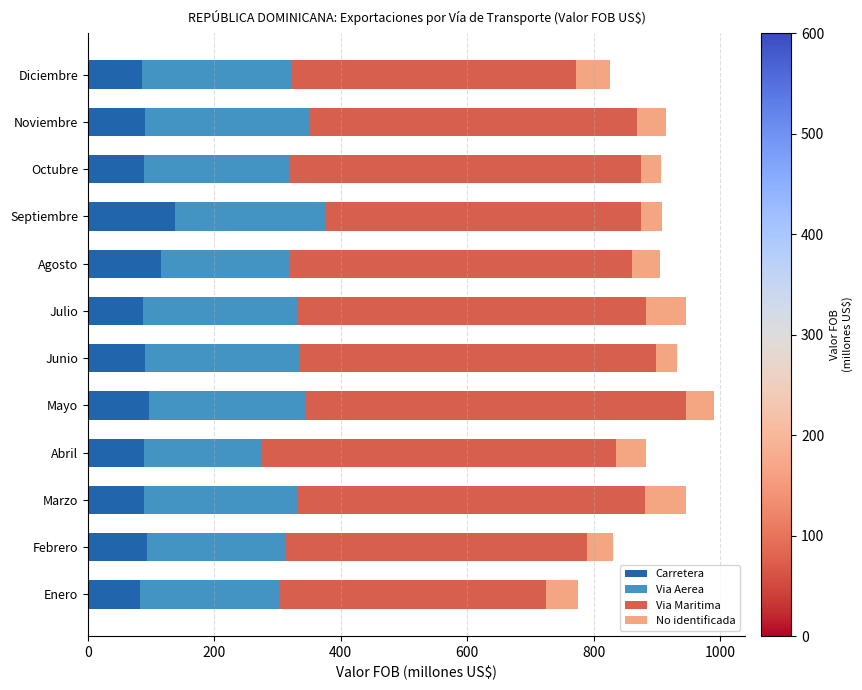

What is the sum of the Carretera values at Diciembre and Octubre?

175.4